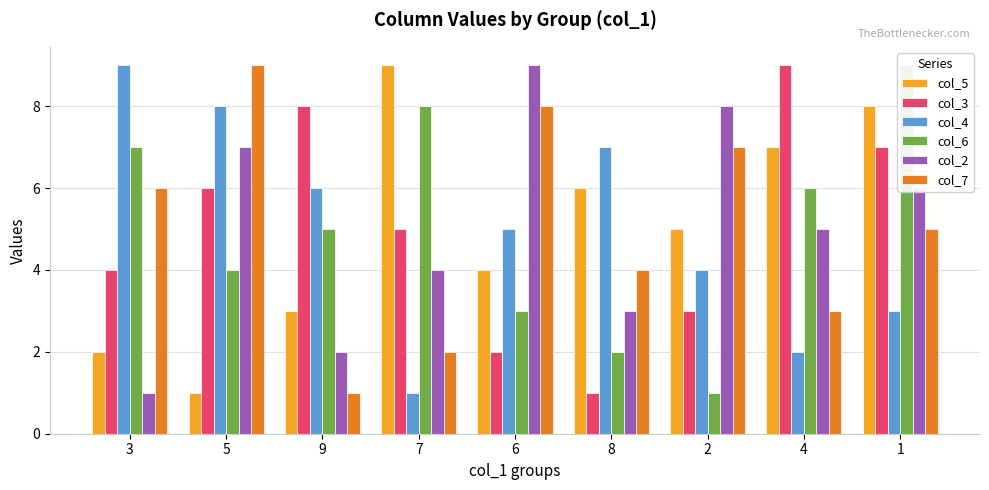

What are all the series names shown in the legend?

col_5, col_3, col_4, col_6, col_2, col_7